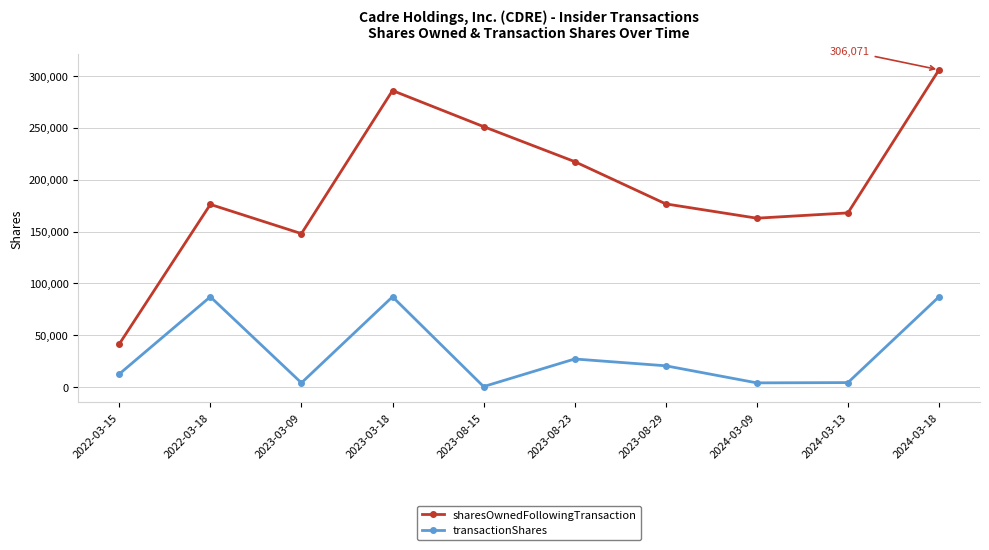

In transactionShares, how many points are higher than both neighbors (excluding endpoints)?

3